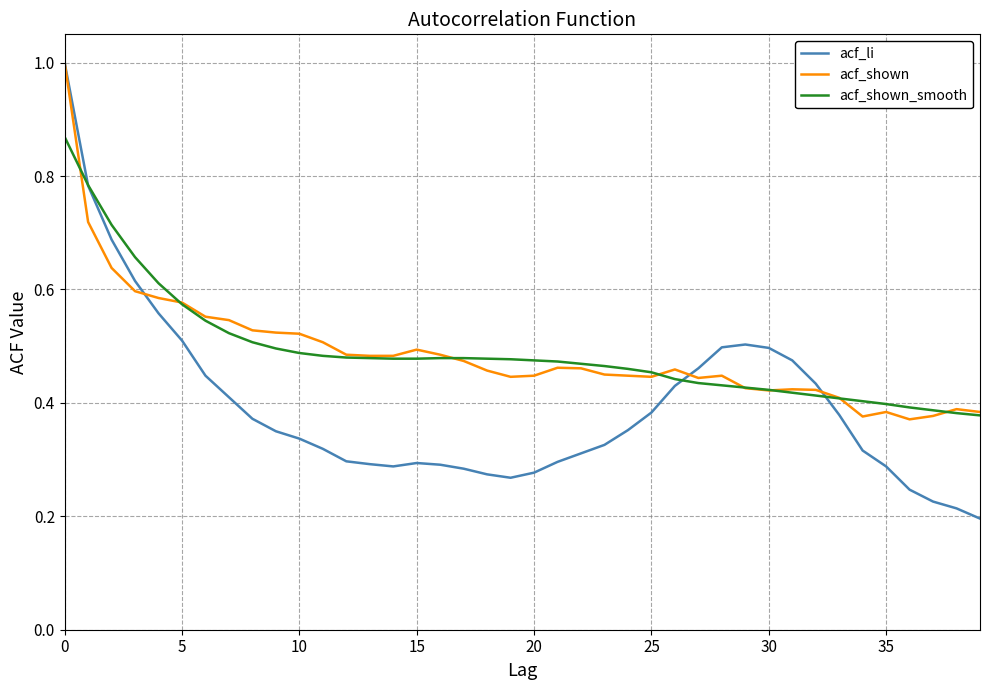

What are all the series names shown in the legend?

acf_li, acf_shown, acf_shown_smooth